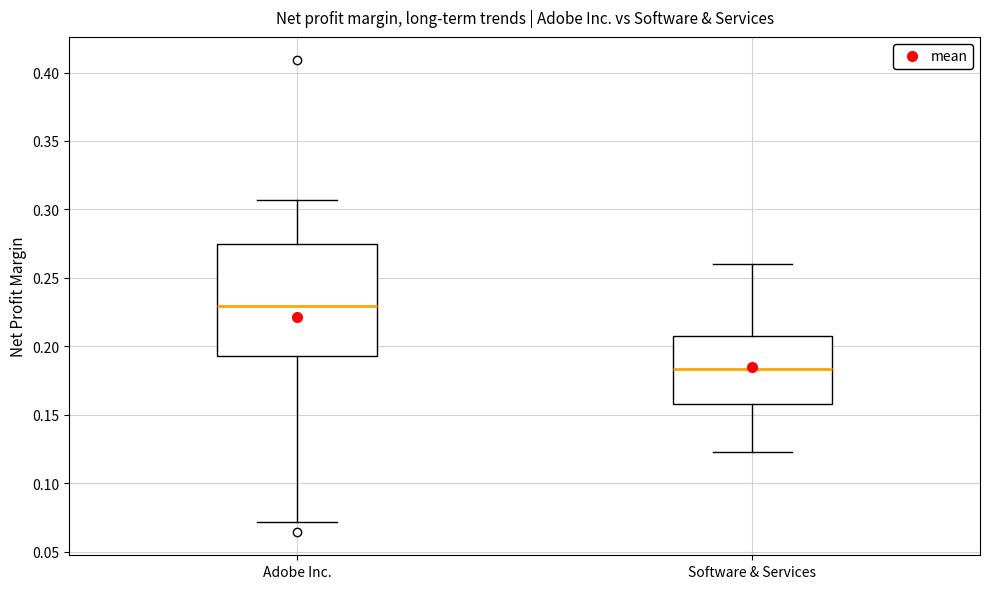

Reading left to right, read every box against the y-axis: the position of its median line, the range the box covers, and the ends of its whiskers. The values are not printed on the chart, so give them approximately, as read against the axis.

Adobe Inc.: median 0.230, box 0.195 to 0.275, whiskers 0.070 to 0.305
Software & Services: median 0.185, box 0.160 to 0.210, whiskers 0.125 to 0.260